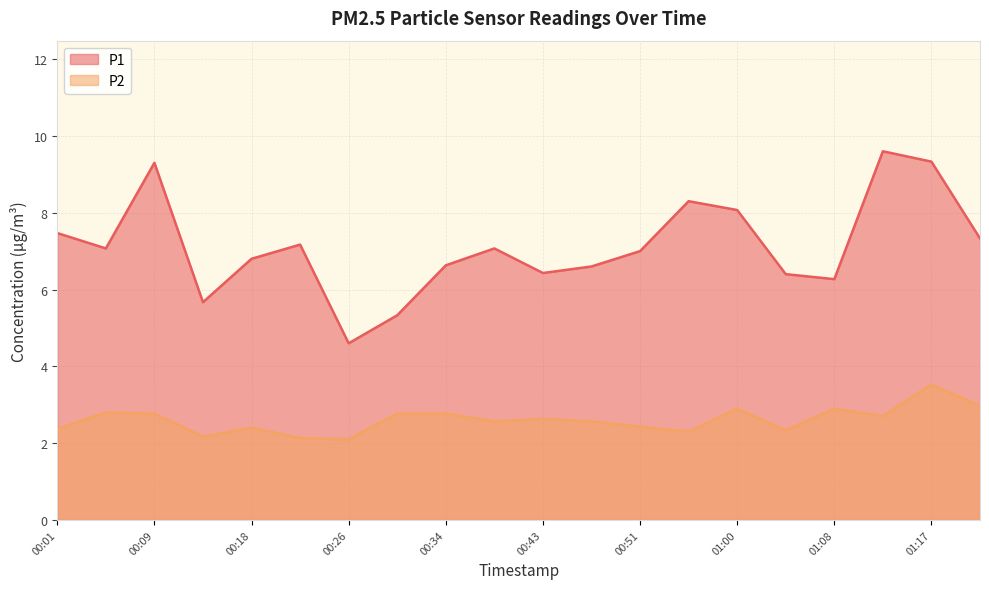

Which series has the largest total across all categories?

P1